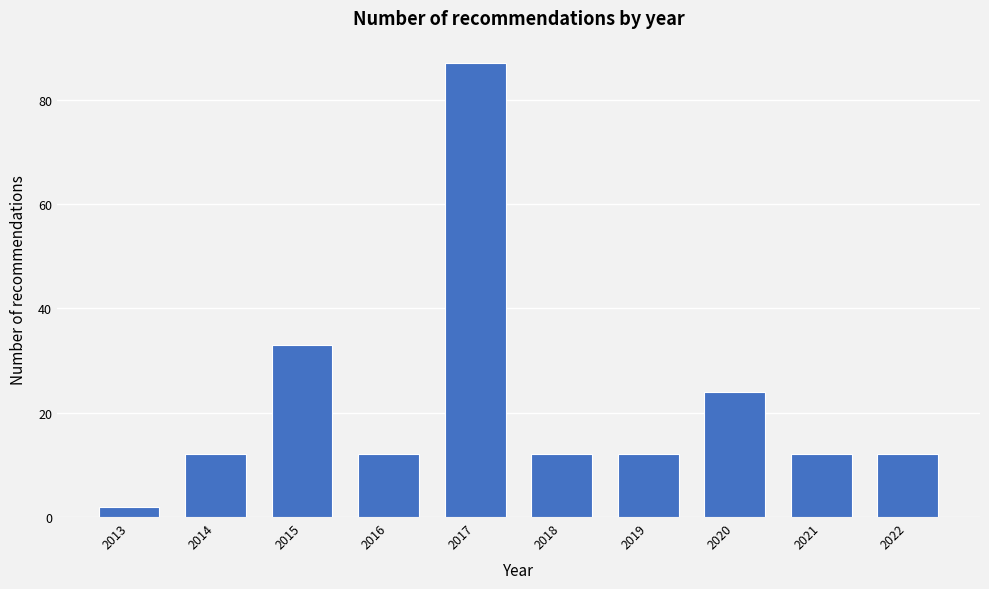

Reading left to right, list all the values displayed in this chart.

2	12	33	12	87	12	12	24	12	12